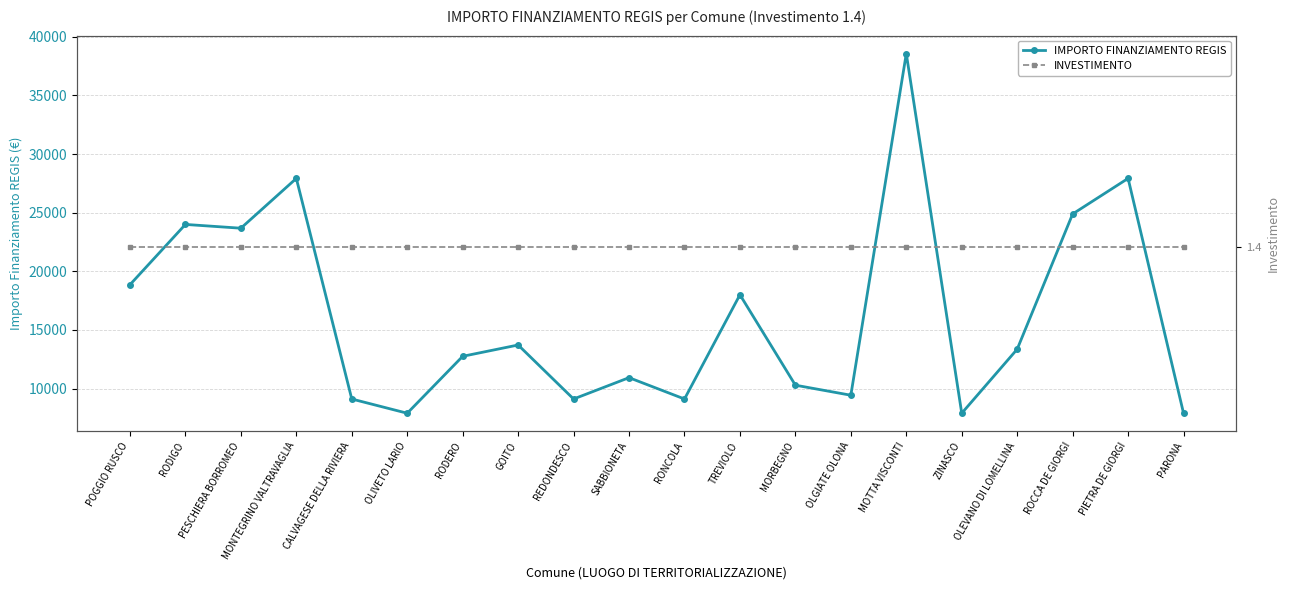

What value does the IMPORTO FINANZIAMENTO REGIS series have at RODERO?

12747